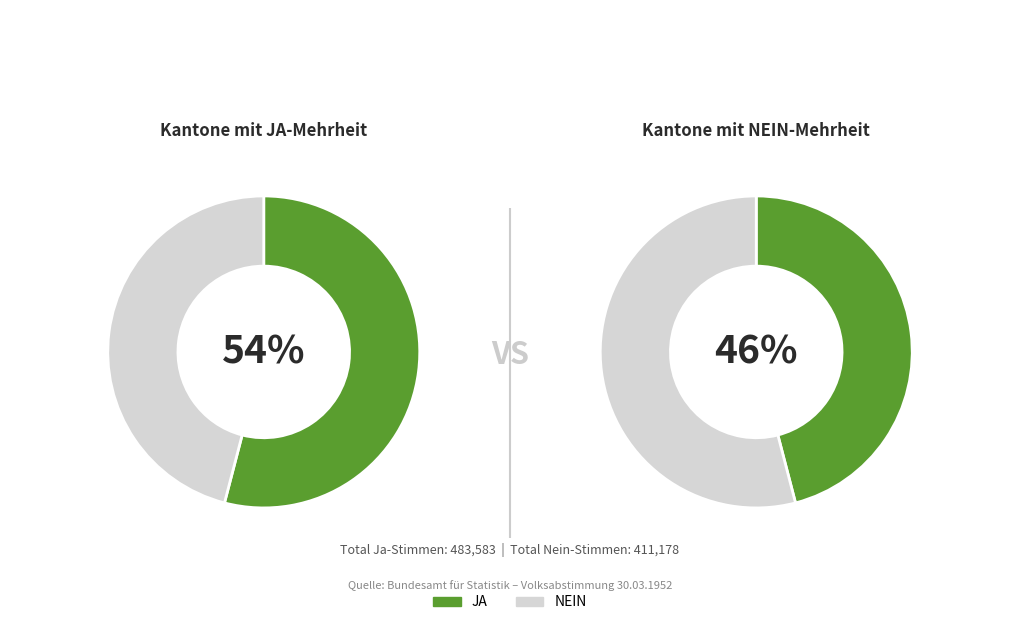

Combined, what portion of the pie is JA and NEIN?

100.0%